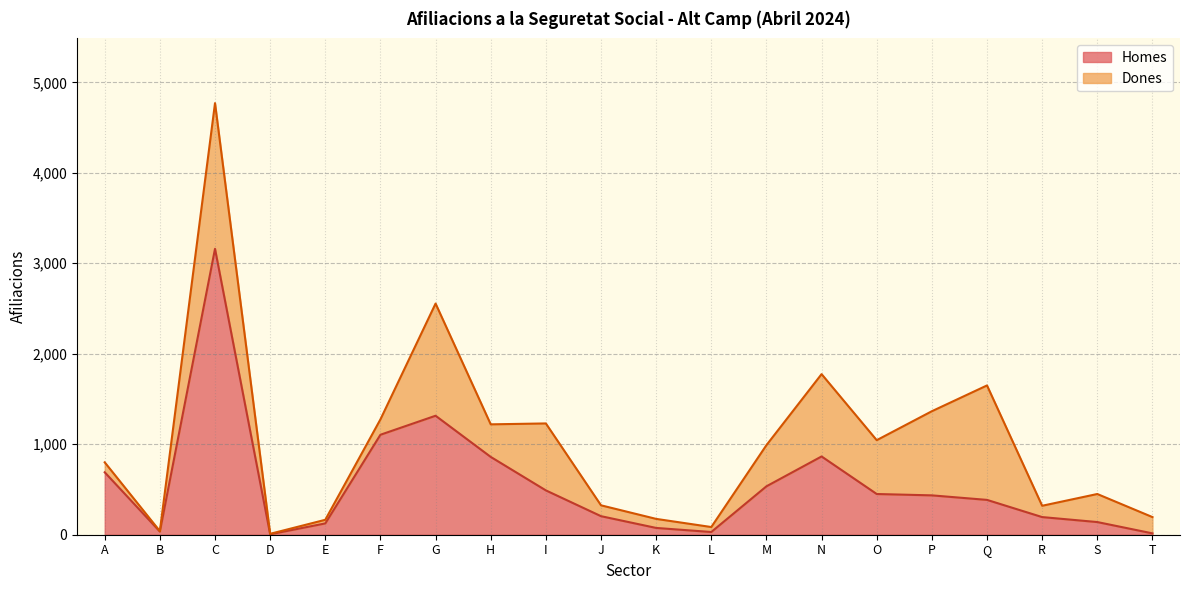

Reading right to left, what are all the values shown in this chart?

T=15	S=140	R=195	Q=385	P=435	O=450	N=865	M=535	L=30	K=75	J=205	I=490	H=860	G=1315	F=1105	E=125	D=5	C=3160	B=35	A=690